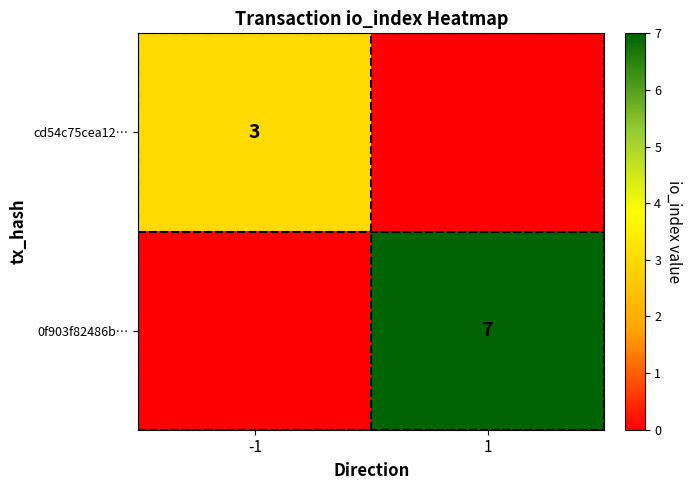

The cd54c75cea12… series shows 3 at -1. True or false?

True